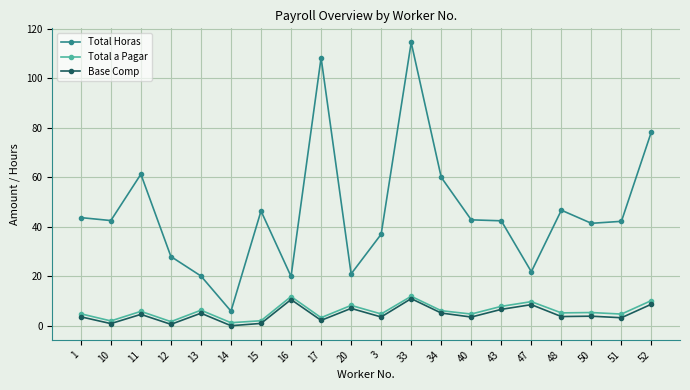

What is the minimum value for Total Horas?

5.9